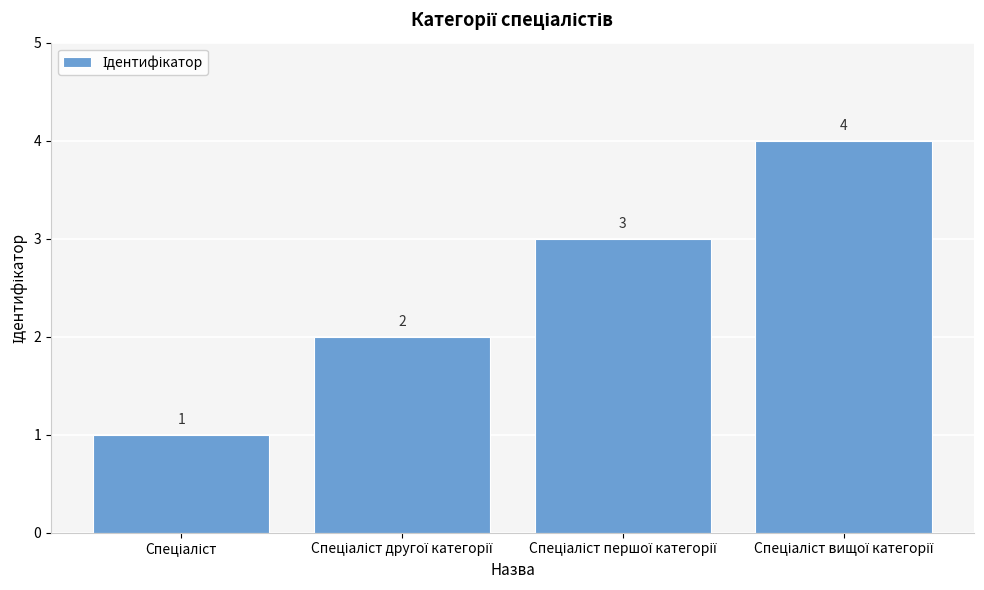

What is the sum of all values?

10